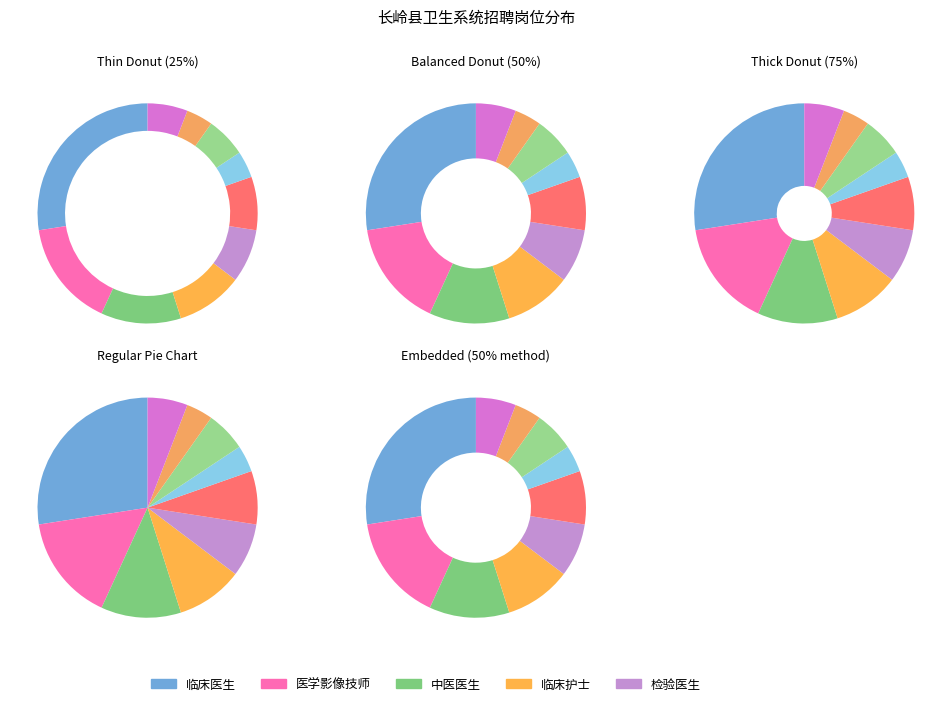

Approximately how many times larger is the value at 医学影像技师 compared to 临床护士?

1.6